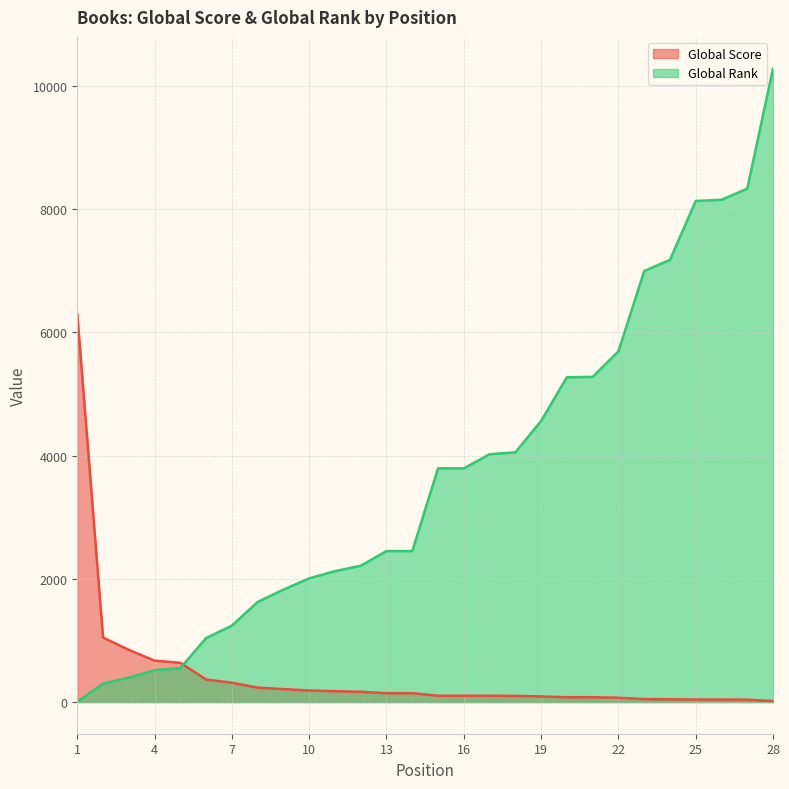

What are all the series names shown in the legend?

Global Score, Global Rank